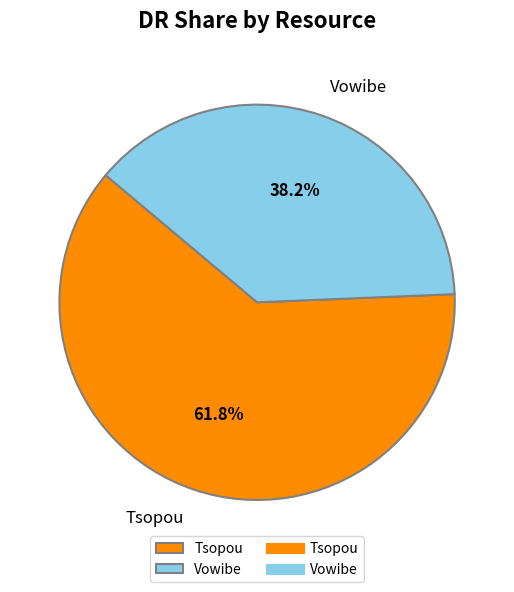

What is the ratio of the value at Vowibe to the value at Tsopou?

0.6